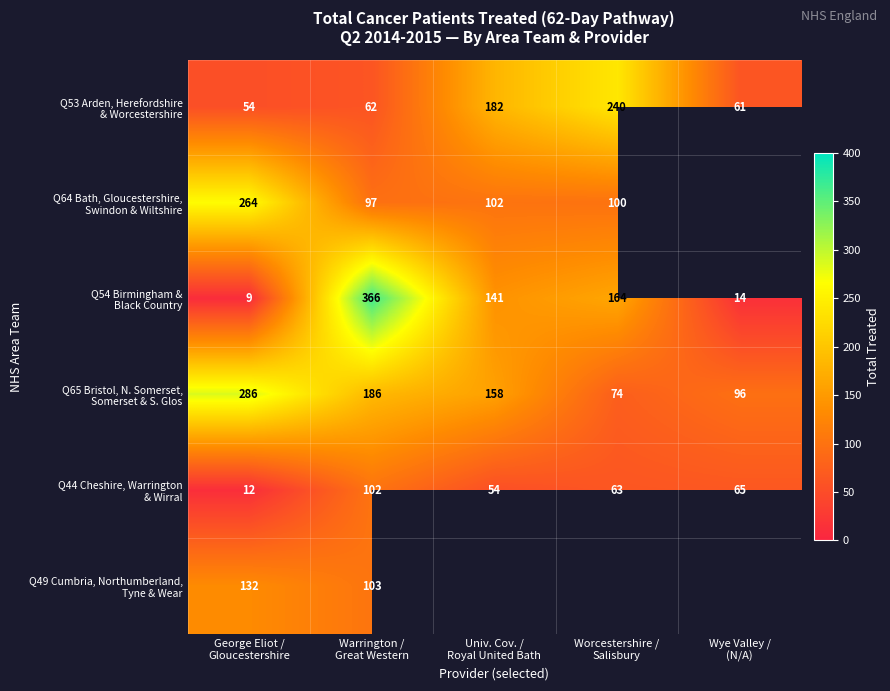

What is the total value across all series at George Eliot /
Gloucestershire?

757.0